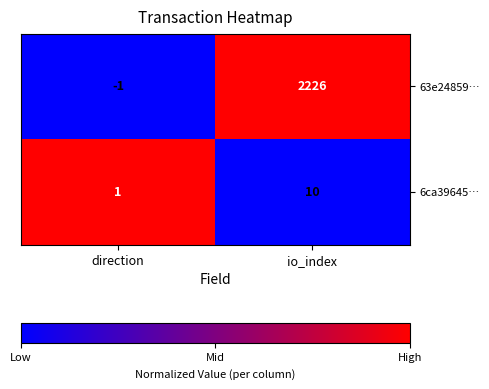

Rank the series by their maximum value, from highest to lowest.

63e24859…, 6ca39645…